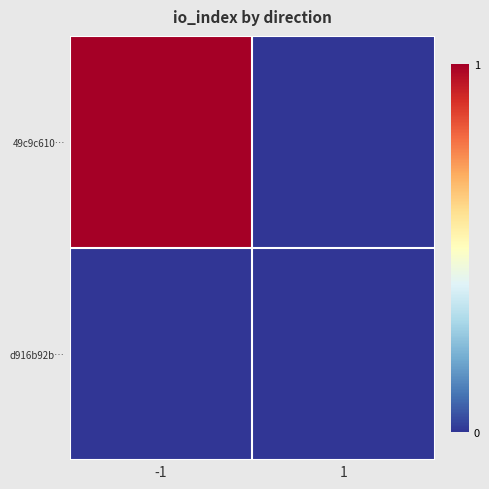

Between -1 and 1, which is larger?

-1